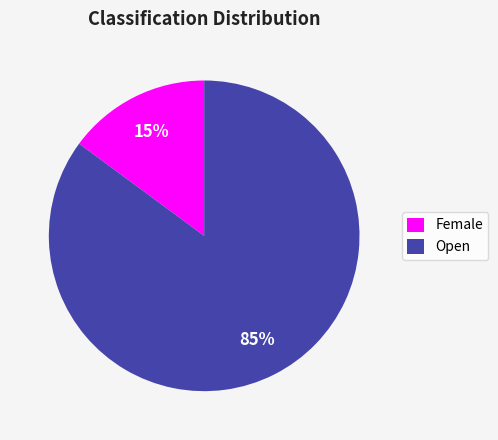

Is it true that Open is 99% of the pie?

False